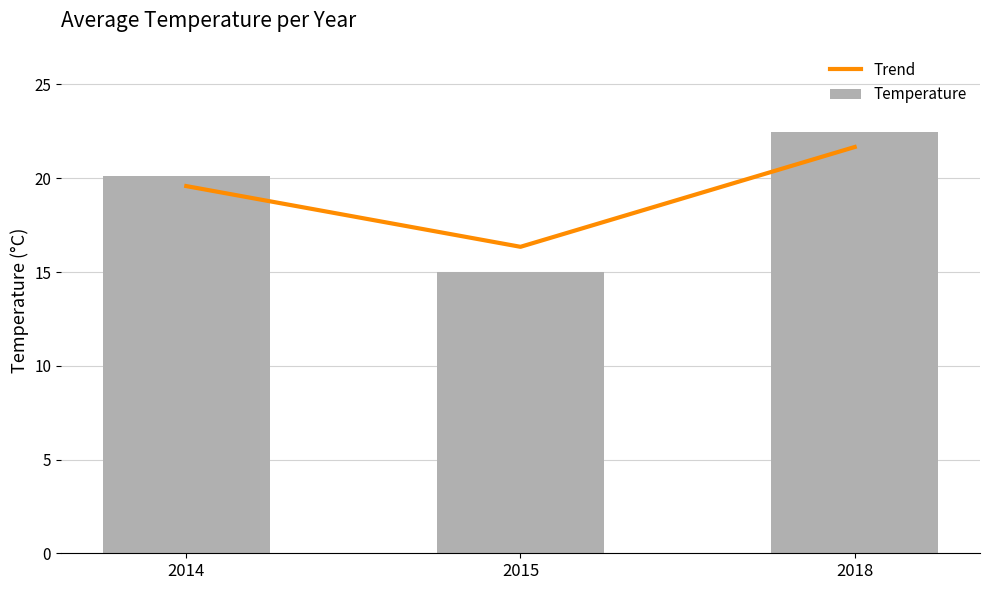

Are the bars grouped side by side (vs. stacked)?

Yes